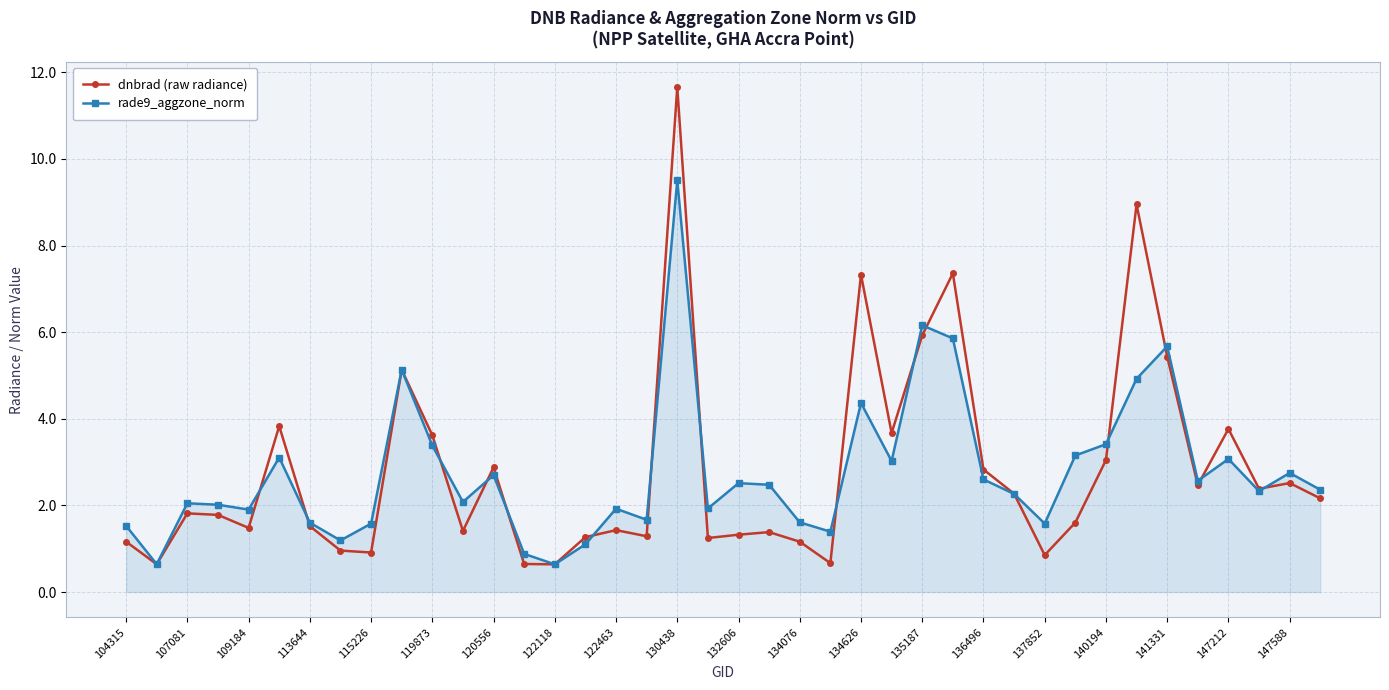

Rank the series by their maximum value, from highest to lowest.

dnbrad (raw radiance), rade9_aggzone_norm